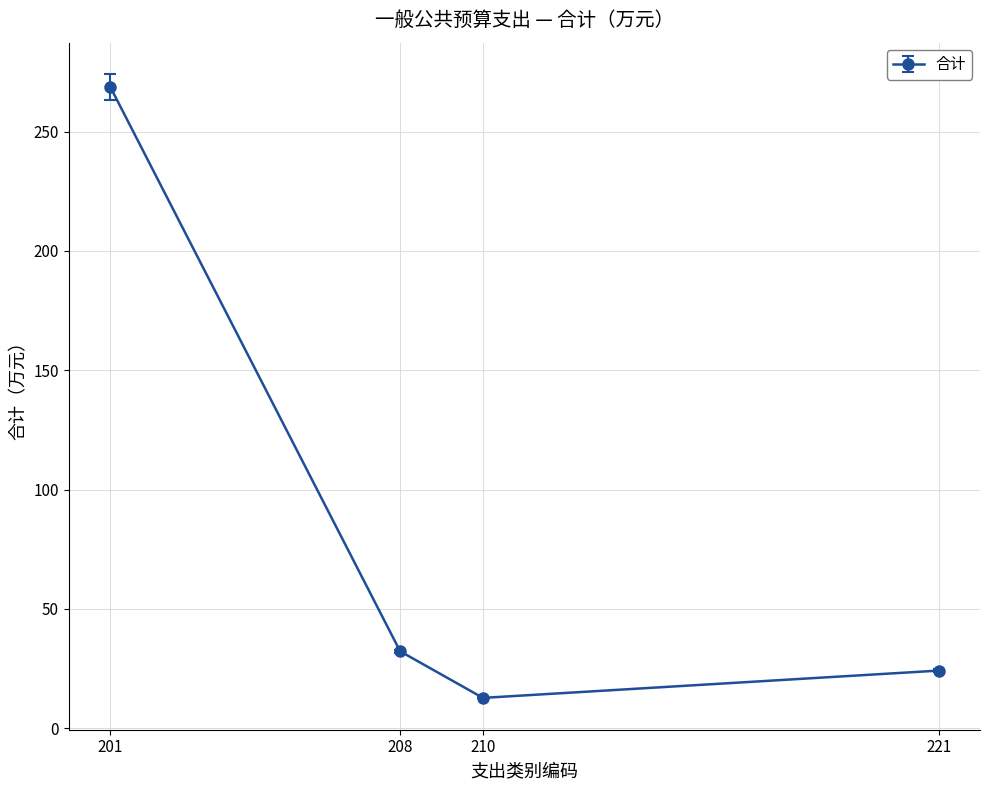

True or false: the data shows 268.8 at 201.

True